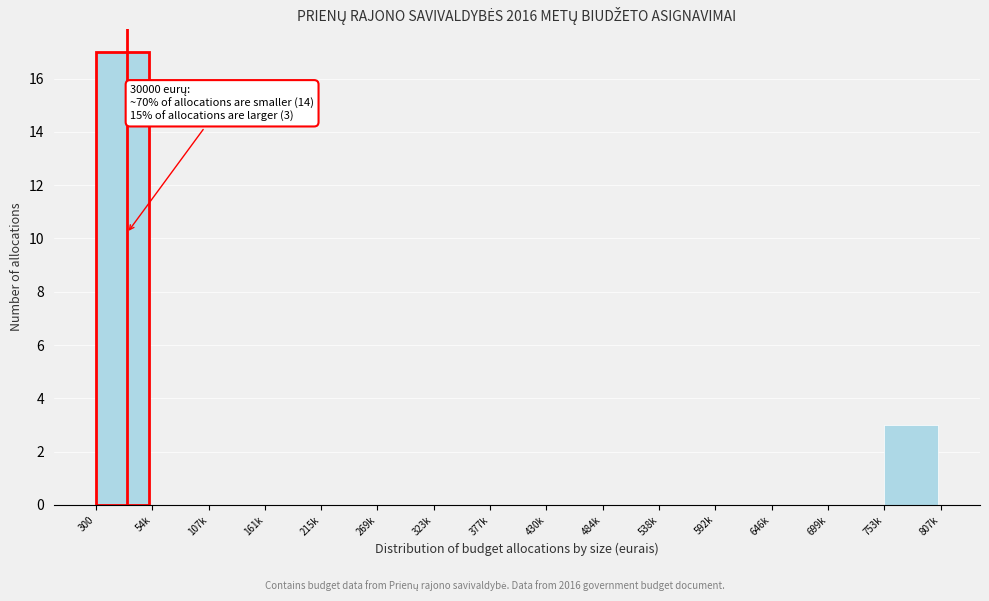

Reading right to left, transcribe all the data shown in this chart.

753k=3	699k=0	646k=0	592k=0	538k=0	484k=0	430k=0	377k=0	323k=0	269k=0	215k=0	161k=0	107k=0	54k=0	300=17